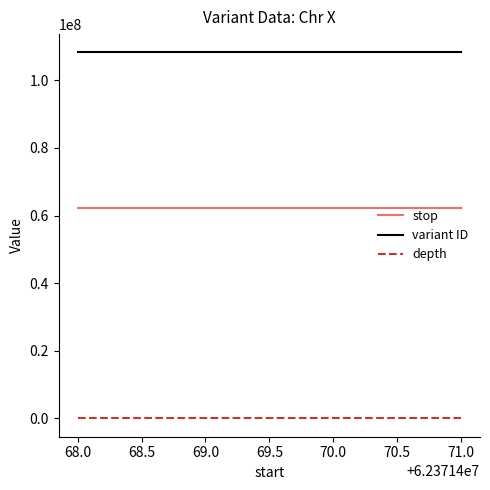

What is the minimum value for stop?

62371469